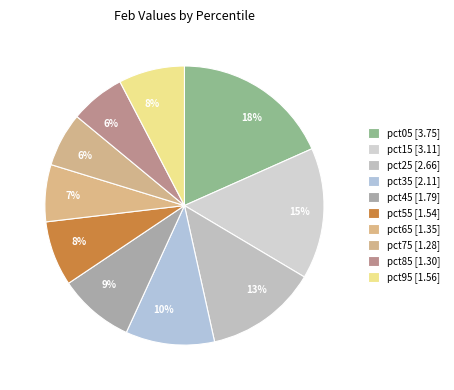

Combined, do pct35 and pct15 account for over 50%?

No